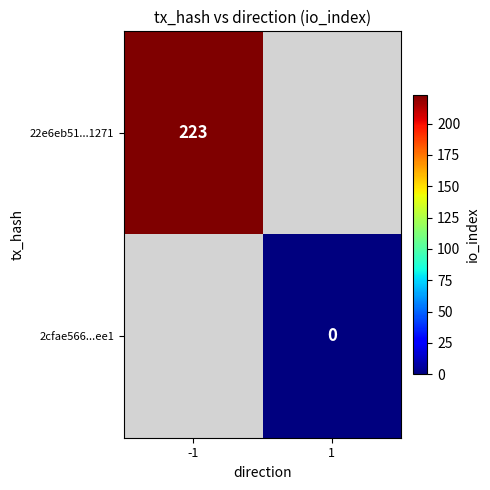

Is the value of 2cfae566...ee1 at 1 greater than the value of 22e6eb51...1271 at -1?

No